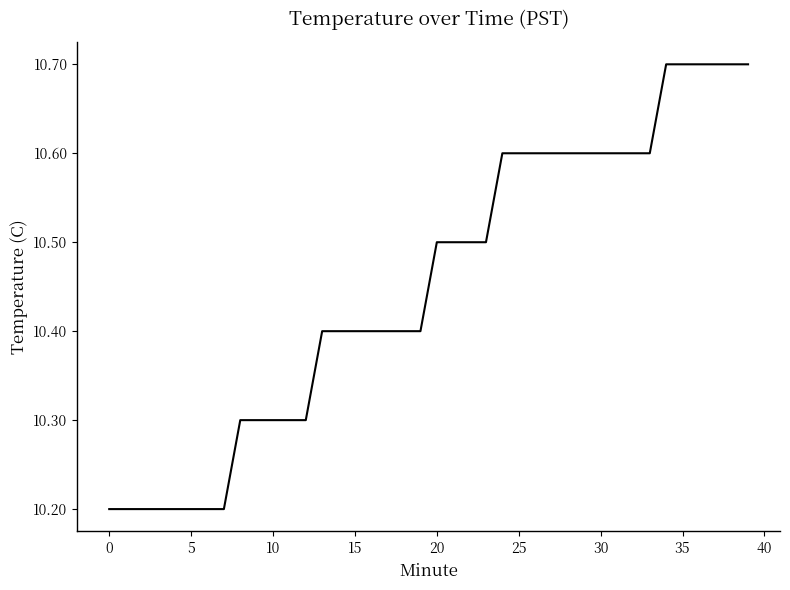

Reading left to right, transcribe all the data shown in this chart.

10.2	10.2	10.2	10.2	10.2	10.2	10.2	10.2	10.3	10.3	10.3	10.3	10.3	10.4	10.4	10.4	10.4	10.4	10.4	10.4	10.5	10.5	10.5	10.5	10.6	10.6	10.6	10.6	10.6	10.6	10.6	10.6	10.6	10.6	10.7	10.7	10.7	10.7	10.7	10.7